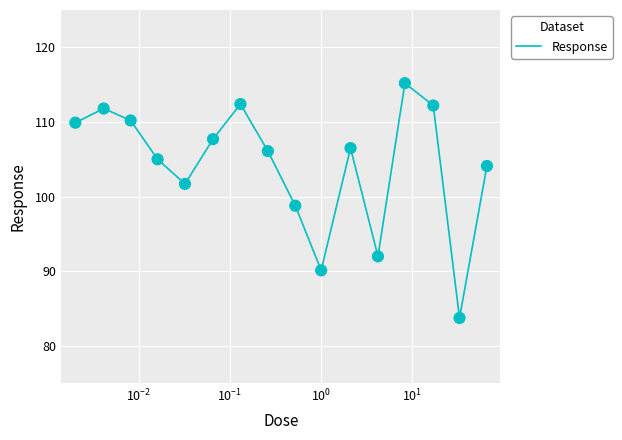

What is the smallest value displayed?

83.7